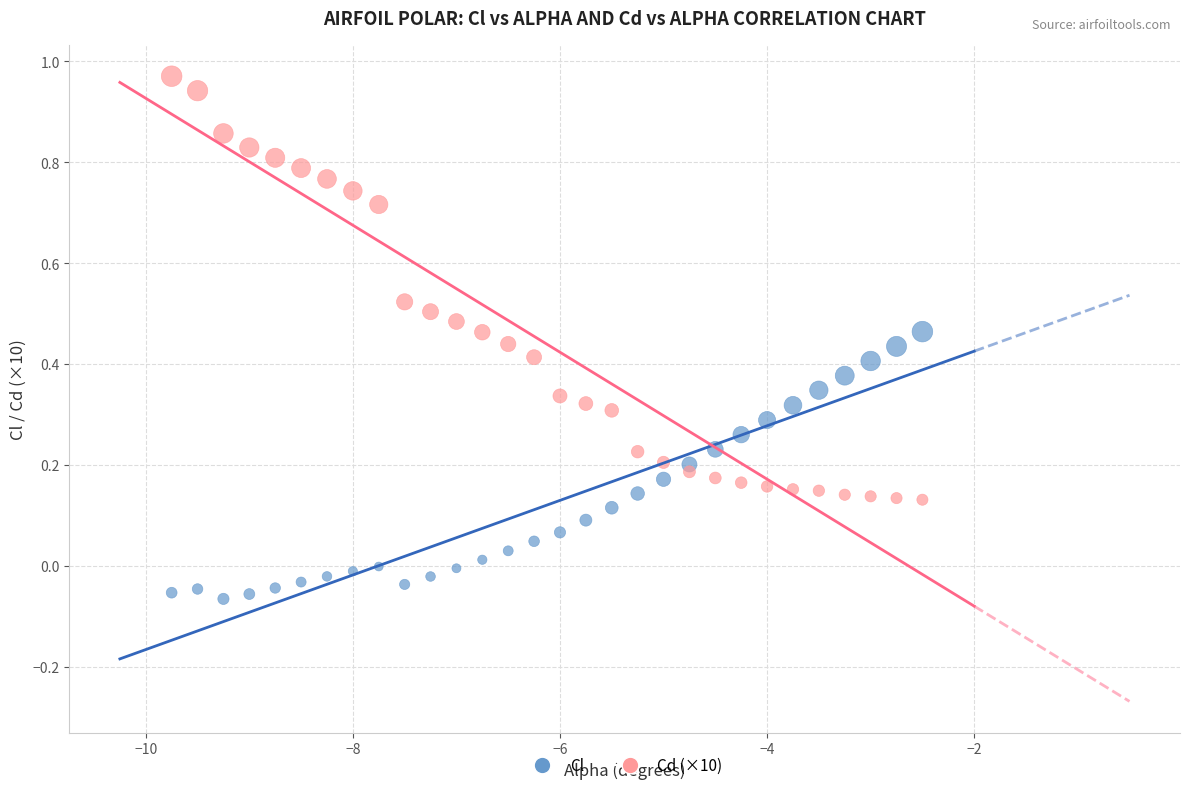

Which series contains the highest Y value?

Cd (×10)